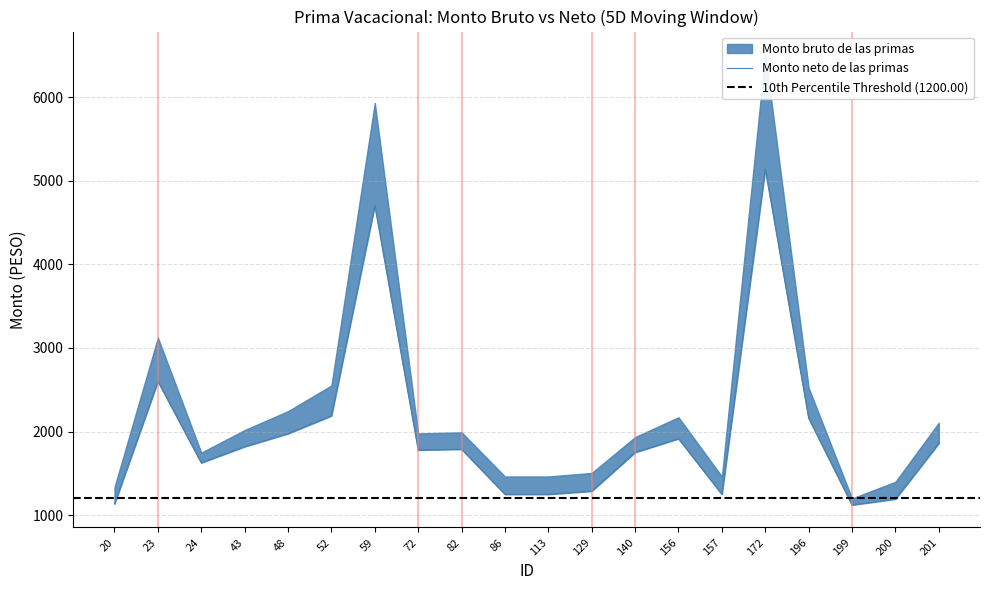

What is the value of the 15th point from the left?

1249.8